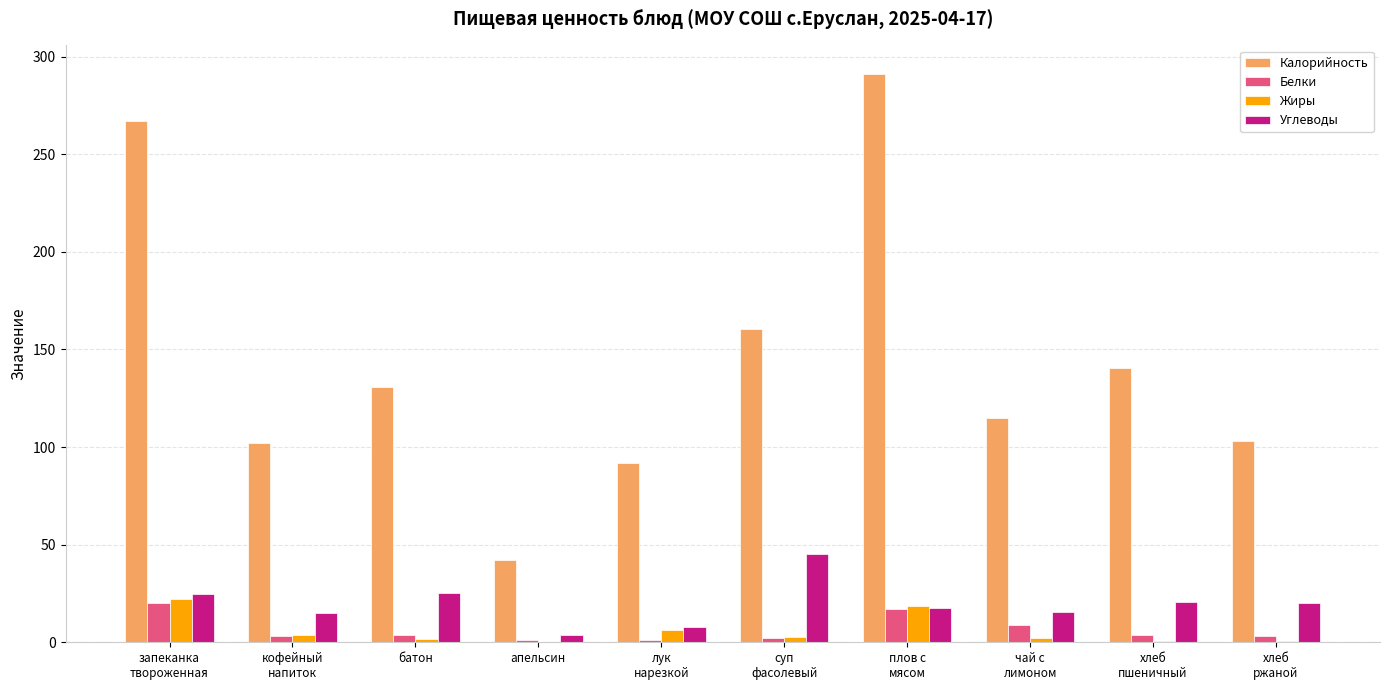

Which series has the largest total across all categories?

Калорийность